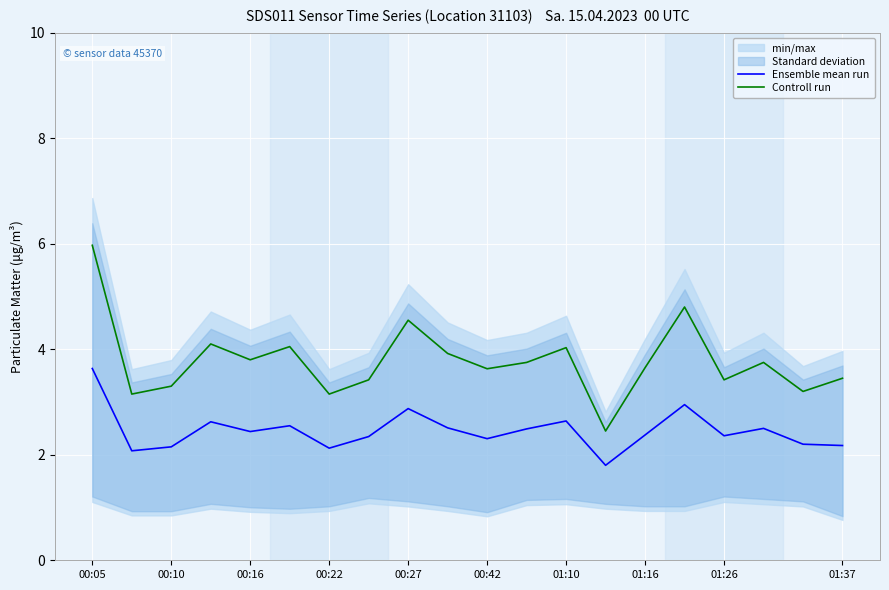

True or false: Controll run and Ensemble mean run intersect in this chart.

False